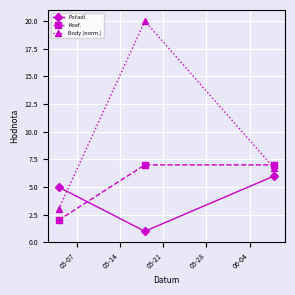

What is the highest value of the Body (norm.) series?

20.0